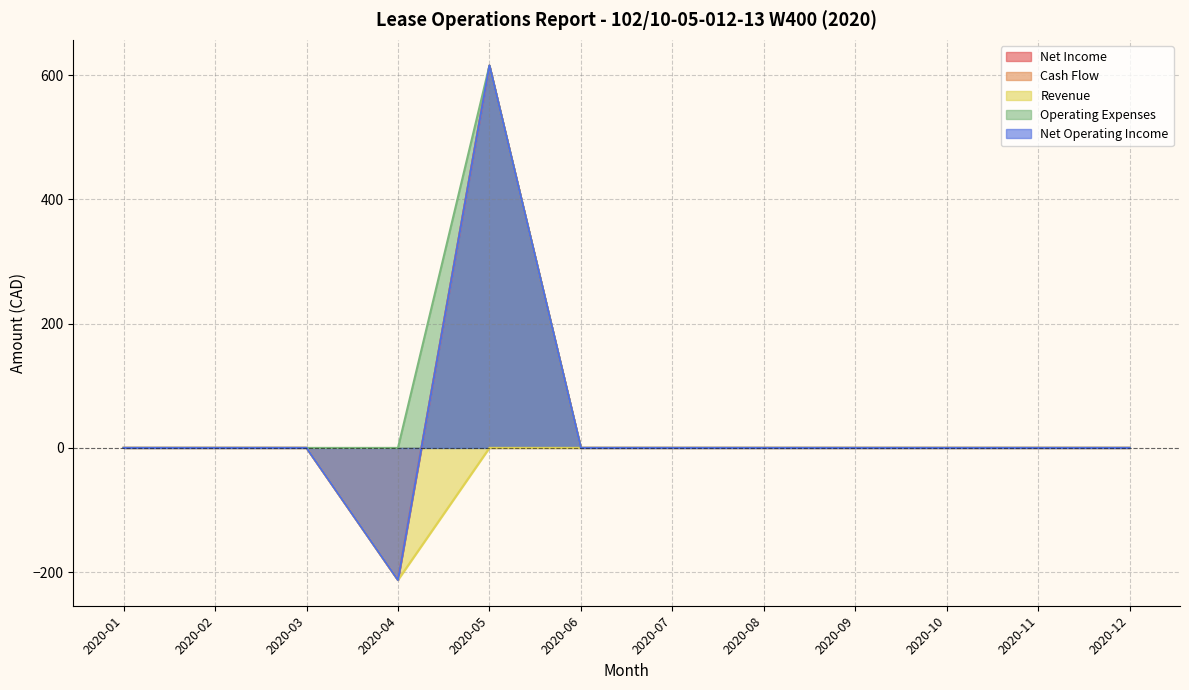

The value of Revenue at 2020-05 is 0.0. True or false?

True